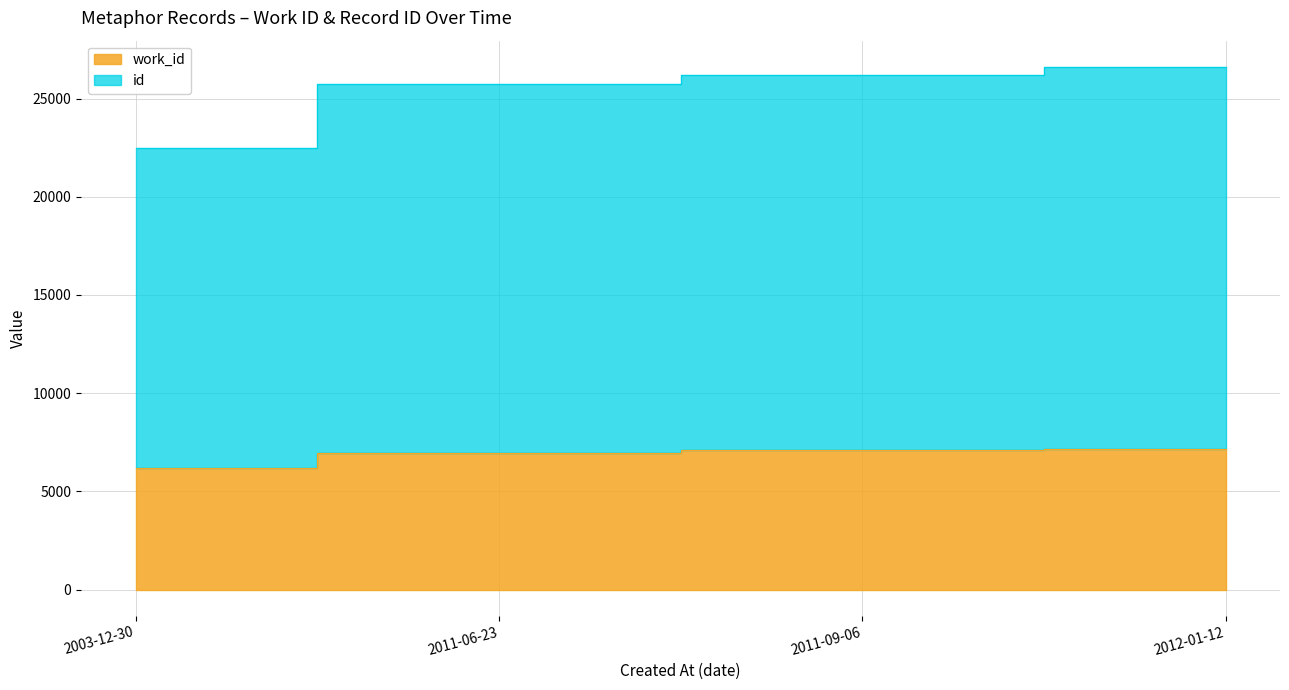

Does the chart have visible grid lines?

Yes